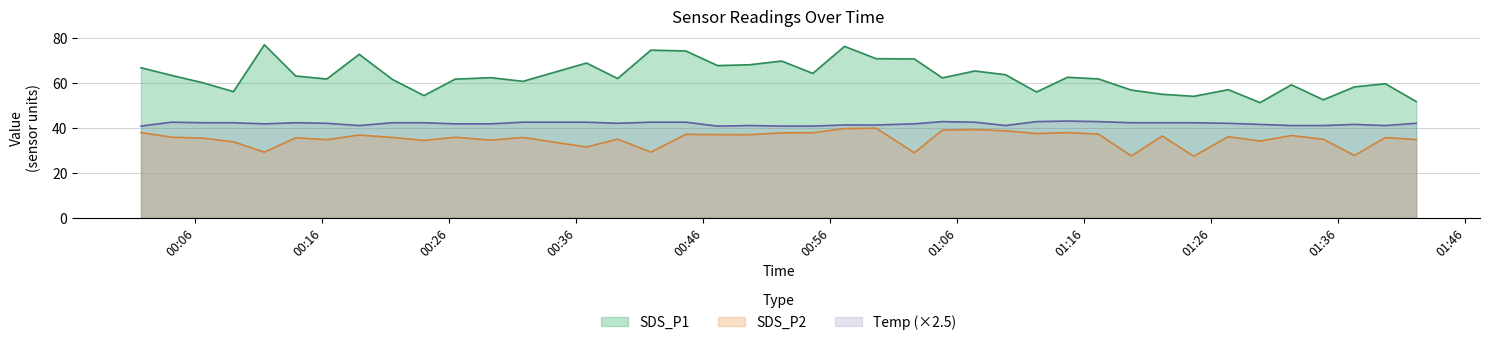

Reading right to left, transcribe all the data shown in this chart.

SDS_P1: 2023/10/13 01:42:08=51.7	2023/10/13 01:39:42=59.6	2023/10/13 01:37:16=58.2	2023/10/13 01:34:49=52.5	2023/10/13 01:32:18=59.1	2023/10/13 01:29:50=51.2	2023/10/13 01:27:20=57.0	2023/10/13 01:24:37=54.0	2023/10/13 01:22:08=54.9	2023/10/13 01:19:42=56.8	2023/10/13 01:17:06=61.8	2023/10/13 01:14:40=62.5	2023/10/13 01:12:14=55.9	2023/10/13 01:09:47=63.6	2023/10/13 01:07:22=65.3	2023/10/13 01:04:49=62.2	2023/10/13 01:02:37=70.6	2023/10/13 00:59:36=70.8	2023/10/13 00:57:07=76.2	2023/10/13 00:54:37=64.2	2023/10/13 00:52:10=69.7	2023/10/13 00:49:39=68.0	2023/10/13 00:47:07=67.7	2023/10/13 00:44:37=74.2	2023/10/13 00:41:52=74.5	2023/10/13 00:39:15=61.9	2023/10/13 00:36:48=68.8	2023/10/13 00:31:48=60.7	2023/10/13 00:29:16=62.3	2023/10/13 00:26:27=61.6	2023/10/13 00:24:00=54.3	2023/10/13 00:21:31=61.5	2023/10/13 00:18:54=72.7	2023/10/13 00:16:21=61.7	2023/10/13 00:13:54=63.0	2023/10/13 00:11:26=76.9	2023/10/13 00:09:00=56.1	2023/10/13 00:06:34=60.1	2023/10/13 00:04:08=63.3	2023/10/13 00:01:43=66.7
SDS_P2: 2023/10/13 01:42:08=34.8	2023/10/13 01:39:42=35.6	2023/10/13 01:37:16=27.7	2023/10/13 01:34:49=34.9	2023/10/13 01:32:18=36.5	2023/10/13 01:29:50=34.1	2023/10/13 01:27:20=36.0	2023/10/13 01:24:37=27.4	2023/10/13 01:22:08=36.4	2023/10/13 01:19:42=27.4	2023/10/13 01:17:06=37.2	2023/10/13 01:14:40=37.9	2023/10/13 01:12:14=37.5	2023/10/13 01:09:47=38.7	2023/10/13 01:07:22=39.2	2023/10/13 01:04:49=39.0	2023/10/13 01:02:37=28.9	2023/10/13 00:59:36=39.9	2023/10/13 00:57:07=39.6	2023/10/13 00:54:37=37.8	2023/10/13 00:52:10=37.8	2023/10/13 00:49:39=37.0	2023/10/13 00:47:07=37.0	2023/10/13 00:44:37=37.1	2023/10/13 00:41:52=29.2	2023/10/13 00:39:15=35.0	2023/10/13 00:36:48=31.4	2023/10/13 00:31:48=35.7	2023/10/13 00:29:16=34.5	2023/10/13 00:26:27=35.8	2023/10/13 00:24:00=34.4	2023/10/13 00:21:31=35.7	2023/10/13 00:18:54=36.8	2023/10/13 00:16:21=34.7	2023/10/13 00:13:54=35.5	2023/10/13 00:11:26=29.1	2023/10/13 00:09:00=33.8	2023/10/13 00:06:34=35.4	2023/10/13 00:04:08=35.8	2023/10/13 00:01:43=37.9
Temp: 2023/10/13 01:42:08=42.0	2023/10/13 01:39:42=41.0	2023/10/13 01:37:16=41.5	2023/10/13 01:34:49=41.0	2023/10/13 01:32:18=41.0	2023/10/13 01:29:50=41.5	2023/10/13 01:27:20=42.0	2023/10/13 01:24:37=42.2	2023/10/13 01:22:08=42.2	2023/10/13 01:19:42=42.2	2023/10/13 01:17:06=42.8	2023/10/13 01:14:40=43.0	2023/10/13 01:12:14=42.8	2023/10/13 01:09:47=41.0	2023/10/13 01:07:22=42.5	2023/10/13 01:04:49=42.8	2023/10/13 01:02:37=41.8	2023/10/13 00:59:36=41.2	2023/10/13 00:57:07=41.2	2023/10/13 00:54:37=40.8	2023/10/13 00:52:10=40.8	2023/10/13 00:49:39=41.0	2023/10/13 00:47:07=40.8	2023/10/13 00:44:37=42.5	2023/10/13 00:41:52=42.5	2023/10/13 00:39:15=42.0	2023/10/13 00:36:48=42.5	2023/10/13 00:31:48=42.5	2023/10/13 00:29:16=41.8	2023/10/13 00:26:27=41.8	2023/10/13 00:24:00=42.2	2023/10/13 00:21:31=42.2	2023/10/13 00:18:54=41.0	2023/10/13 00:16:21=42.0	2023/10/13 00:13:54=42.2	2023/10/13 00:11:26=41.8	2023/10/13 00:09:00=42.2	2023/10/13 00:06:34=42.2	2023/10/13 00:04:08=42.5	2023/10/13 00:01:43=40.8